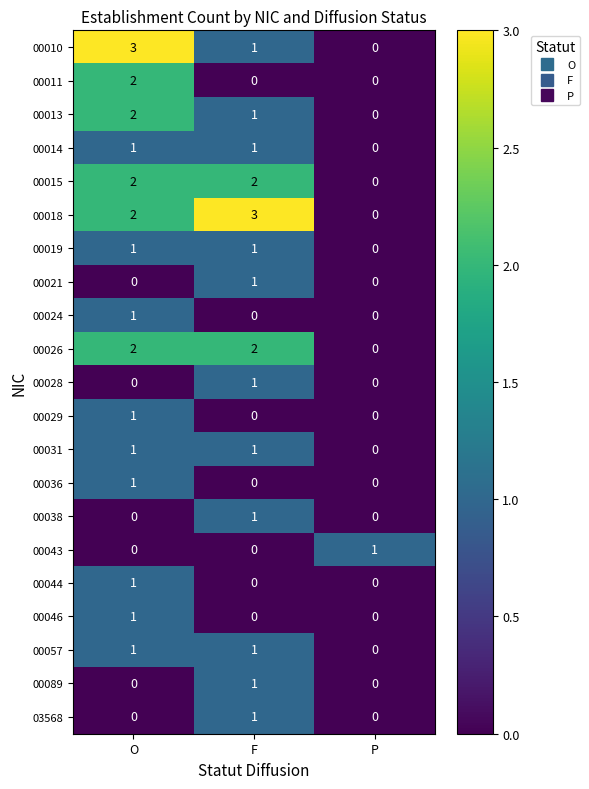

Which series changed the most between O and P?

00010